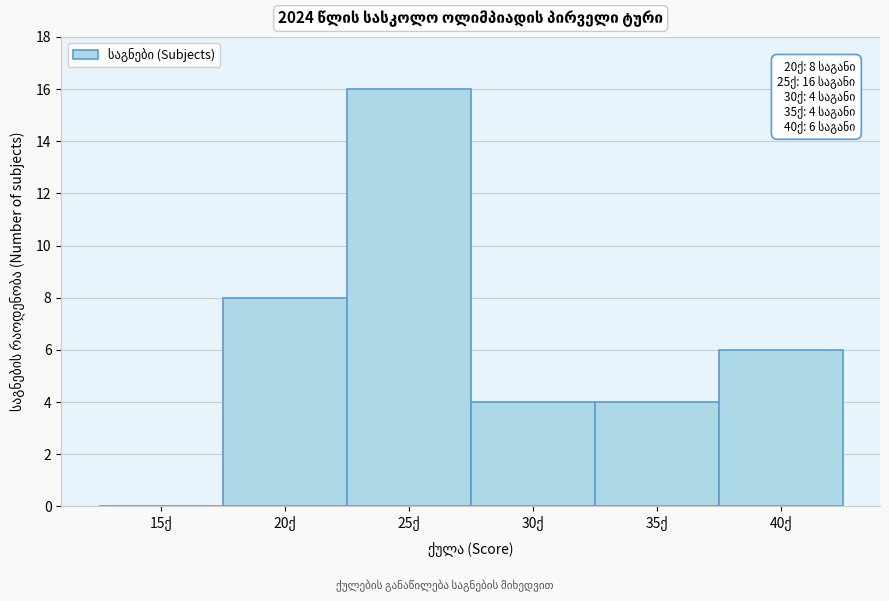

What is the greatest value displayed?

16